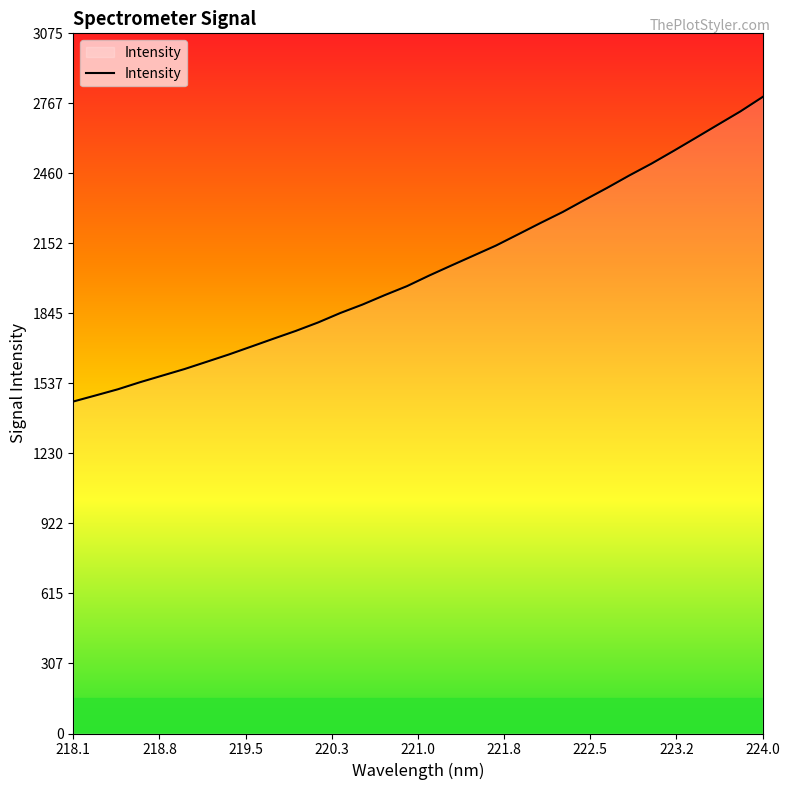

What is the maximum value shown in the chart?

2795.0